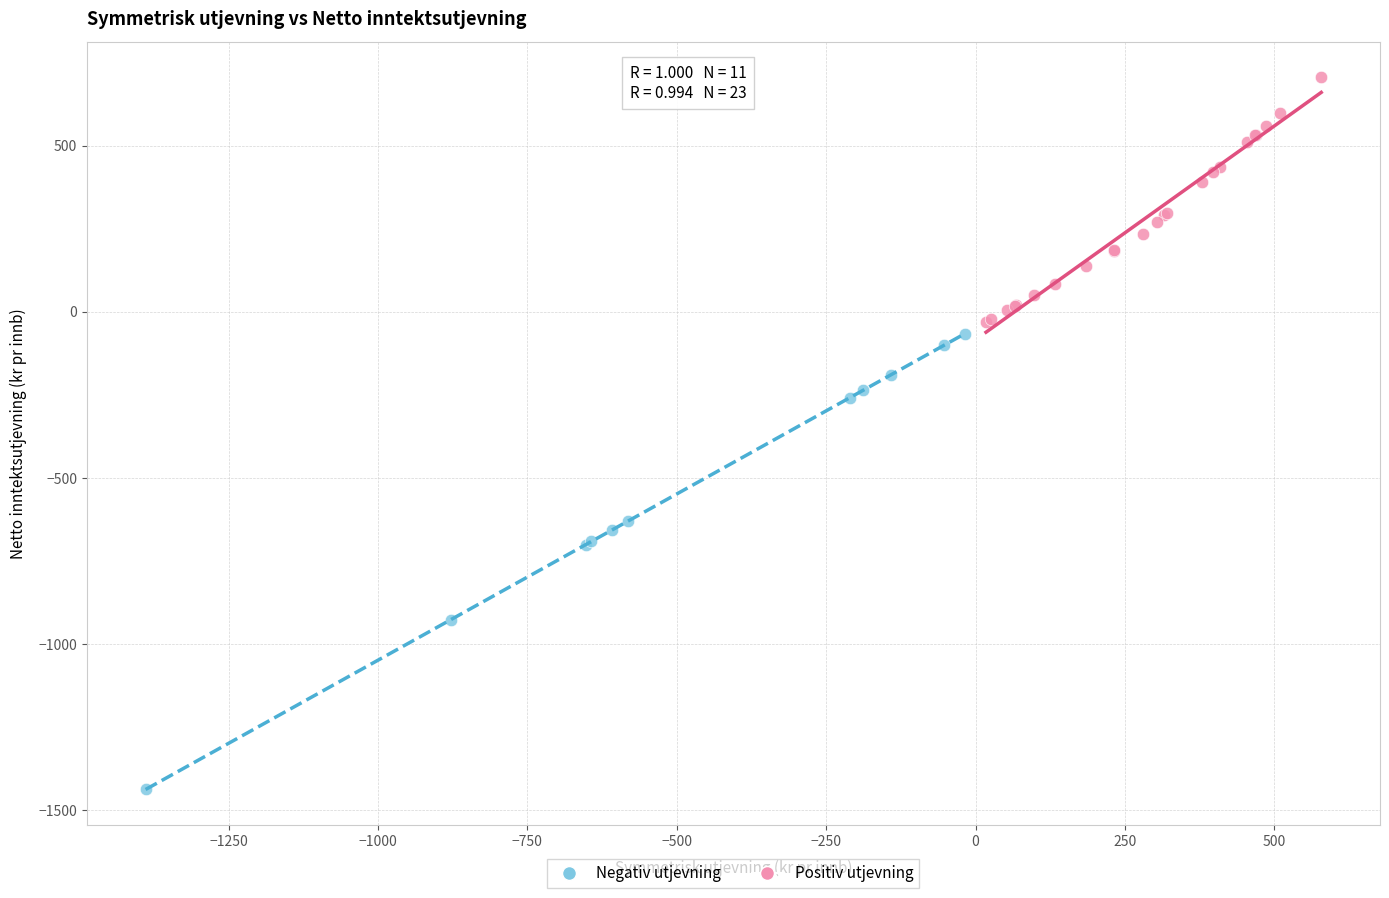

Which series reaches the maximum Y coordinate?

Positiv utjevning